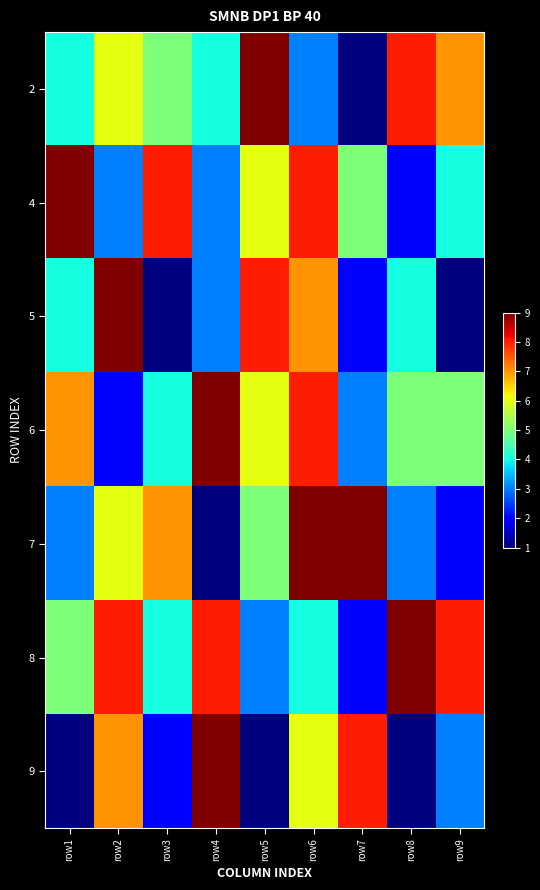

Which has a higher value, row4 or row7?

row4